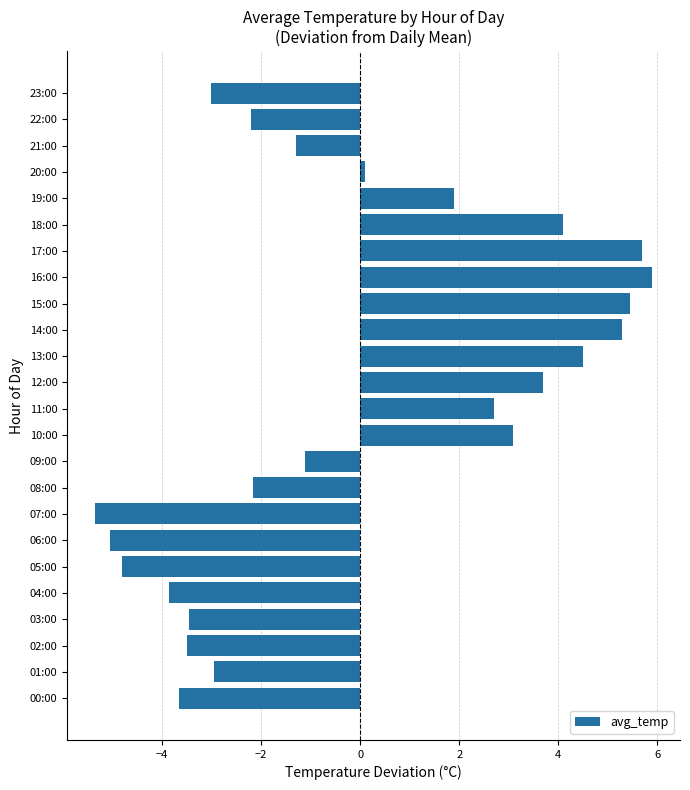

What is the minimum value shown in the chart?

-5.4